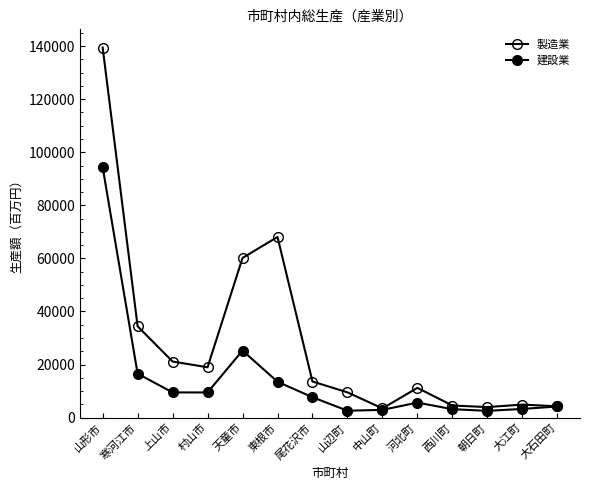

Does the chart have visible grid lines?

No